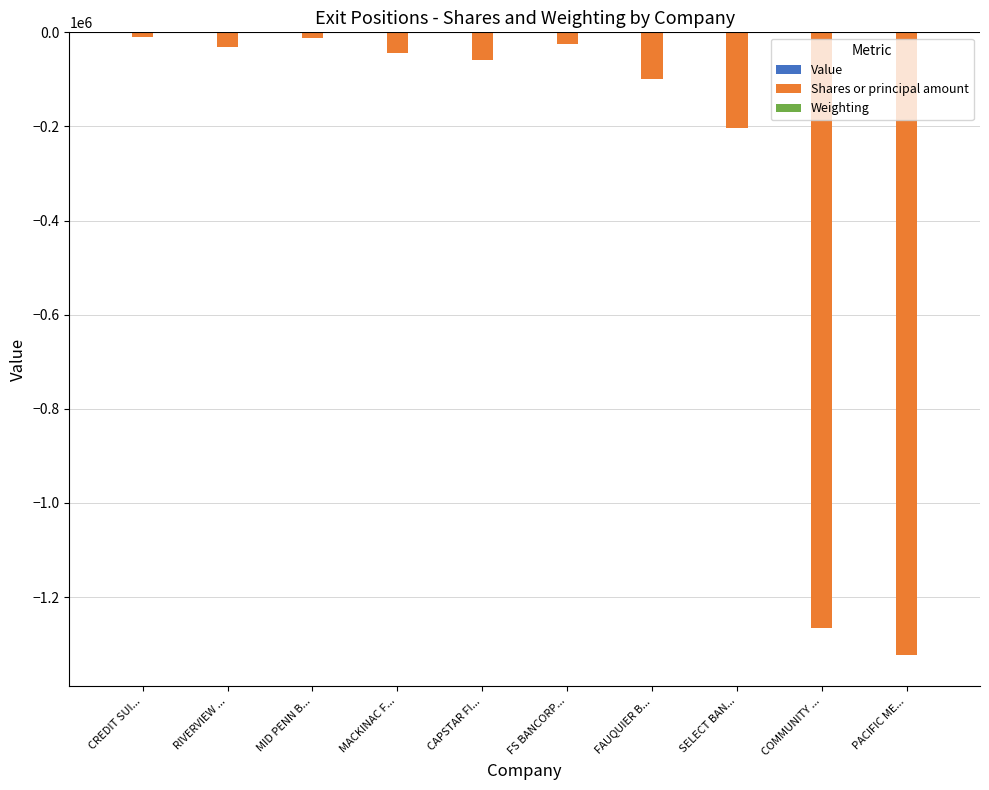

What is the sum of all Shares or principal amount values?

-3070205.0